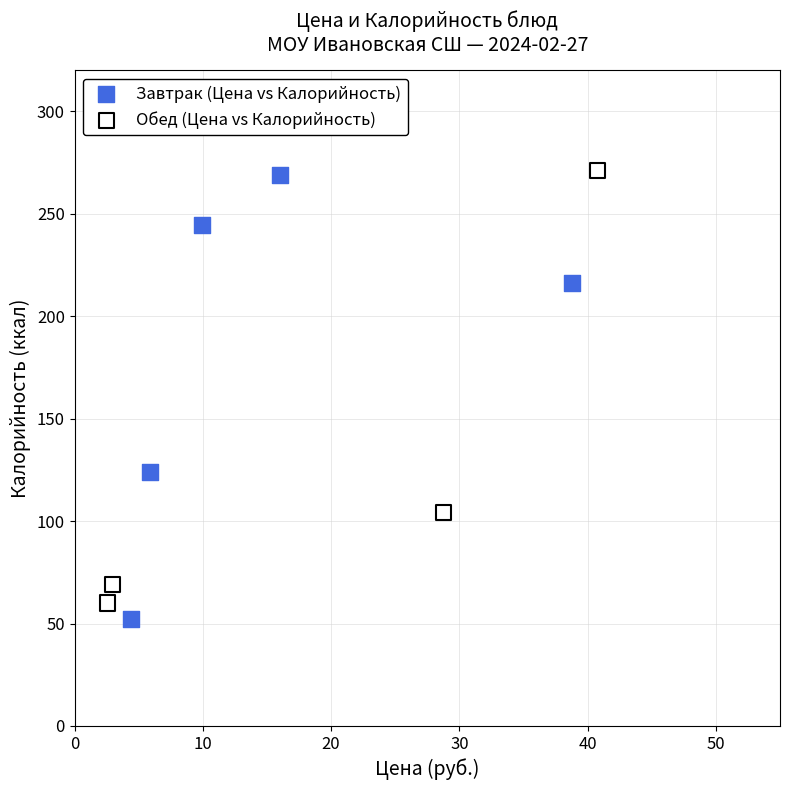

What are all the series names shown in the legend?

Завтрак (Цена vs Калорийность), Обед (Цена vs Калорийность)